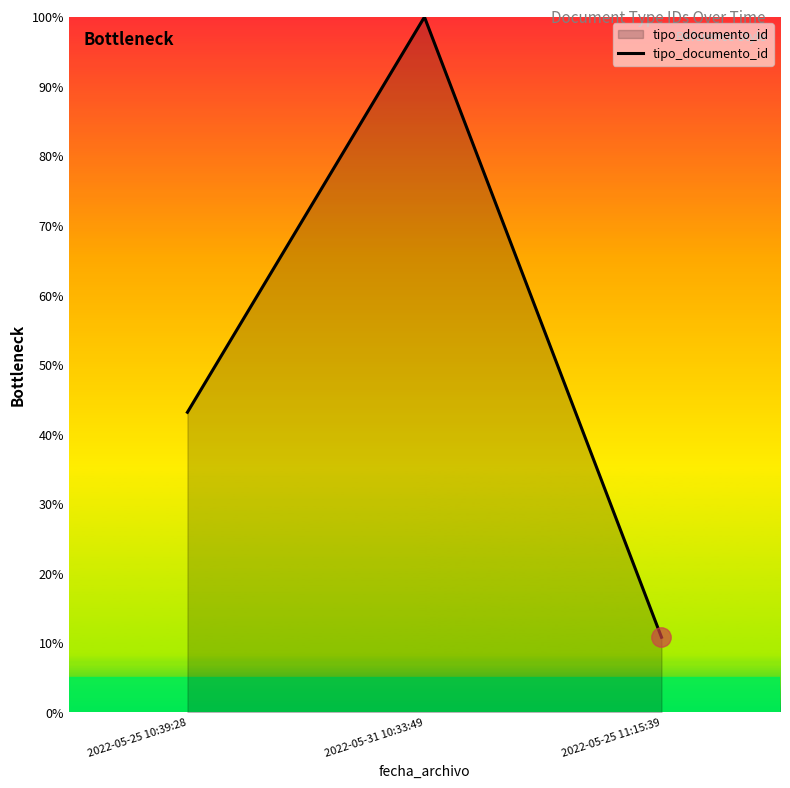

The chart shows a value of 43.1 at 2022-05-25 10:39:28. True or false?

True